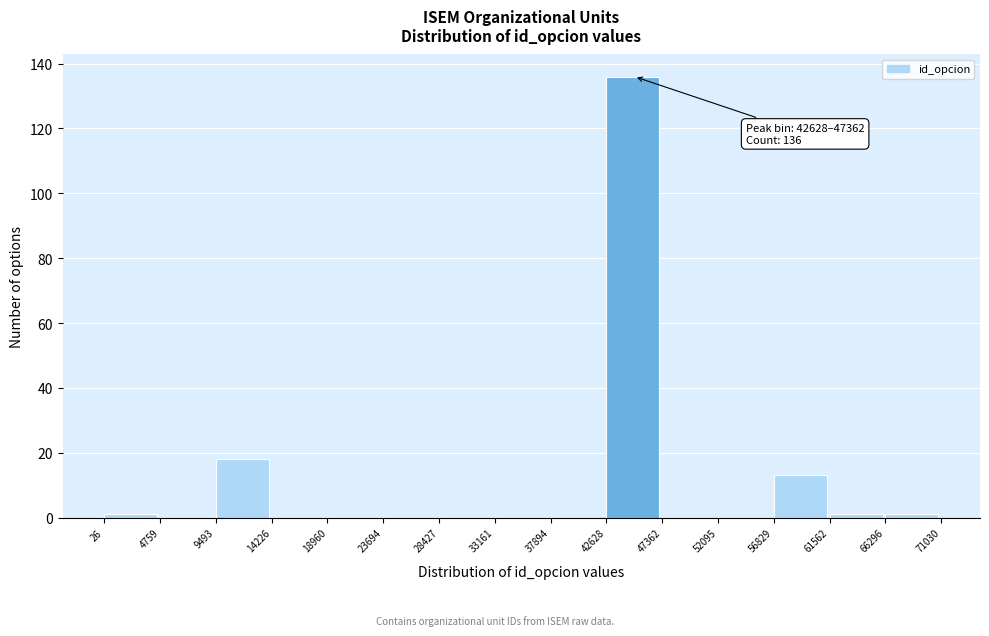

Over which range of the x-axis is the bar tallest?

42628 to 47362